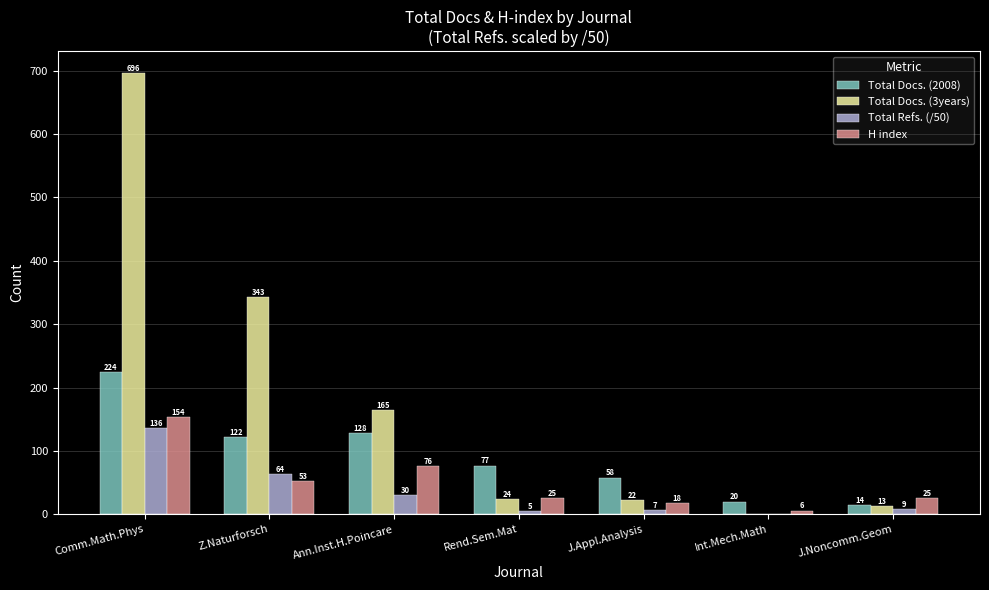

The value of Total Docs. (2008) at Z.Naturforsch is 81.9. True or false?

False